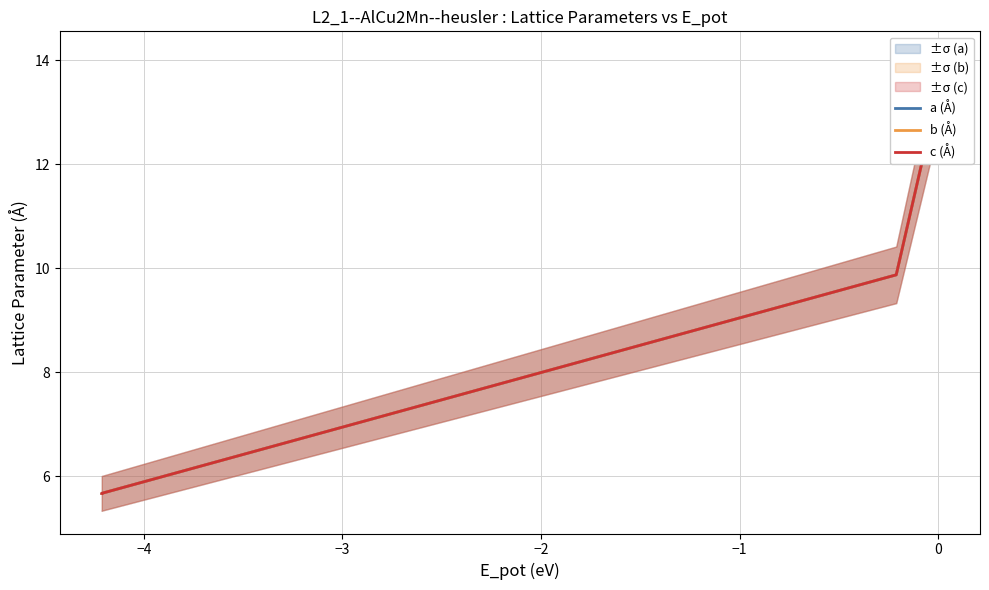

Reading left to right, what are all the values shown in this chart?

a (Å): 5.7	5.7	9.9	9.9	13.4	13.4
b (Å): 5.7	5.7	9.9	9.9	13.4	13.4
c (Å): 5.7	5.7	9.9	9.9	13.4	13.4